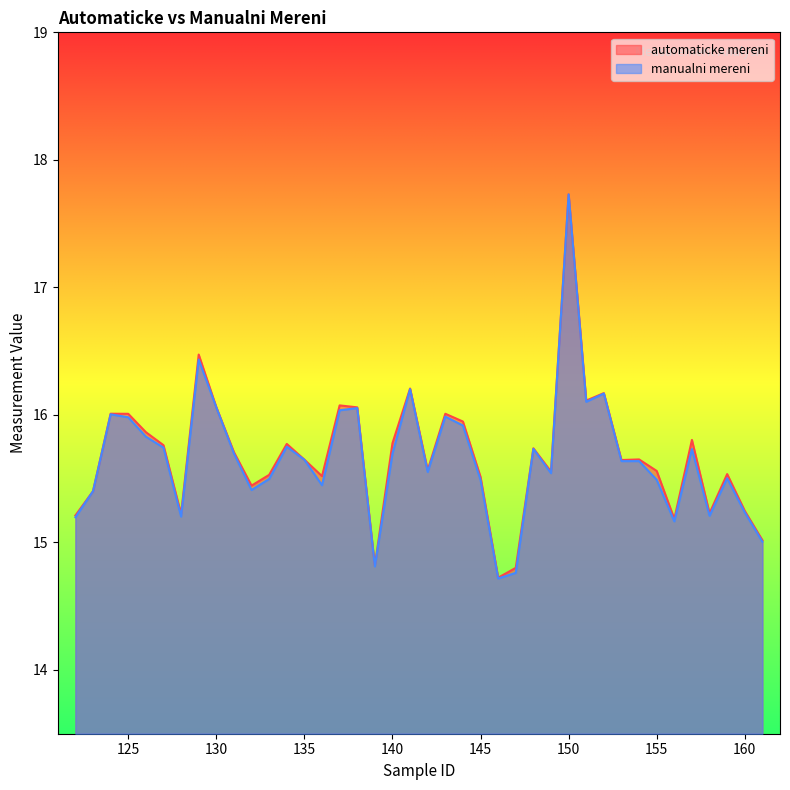

How many lines are shown in the chart?

2